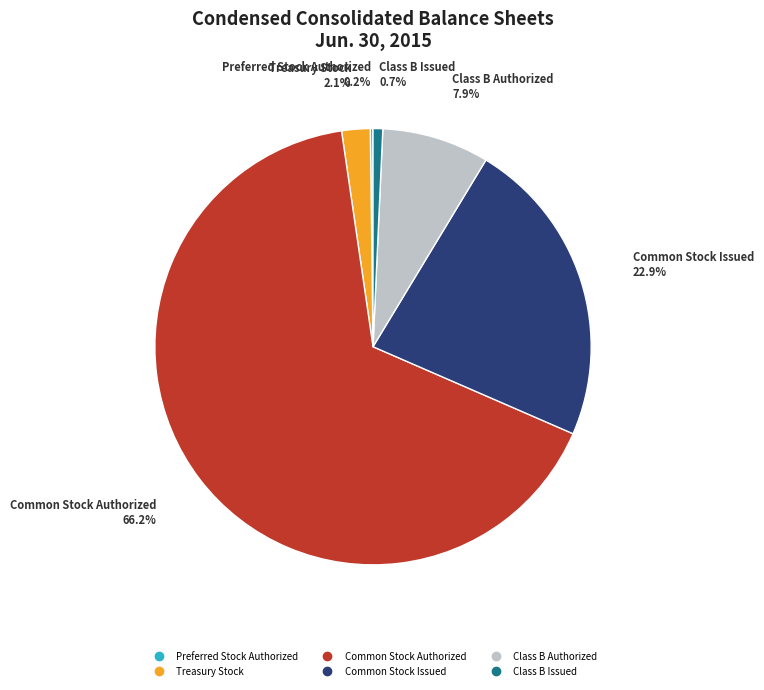

Is there a majority slice in this chart?

Yes